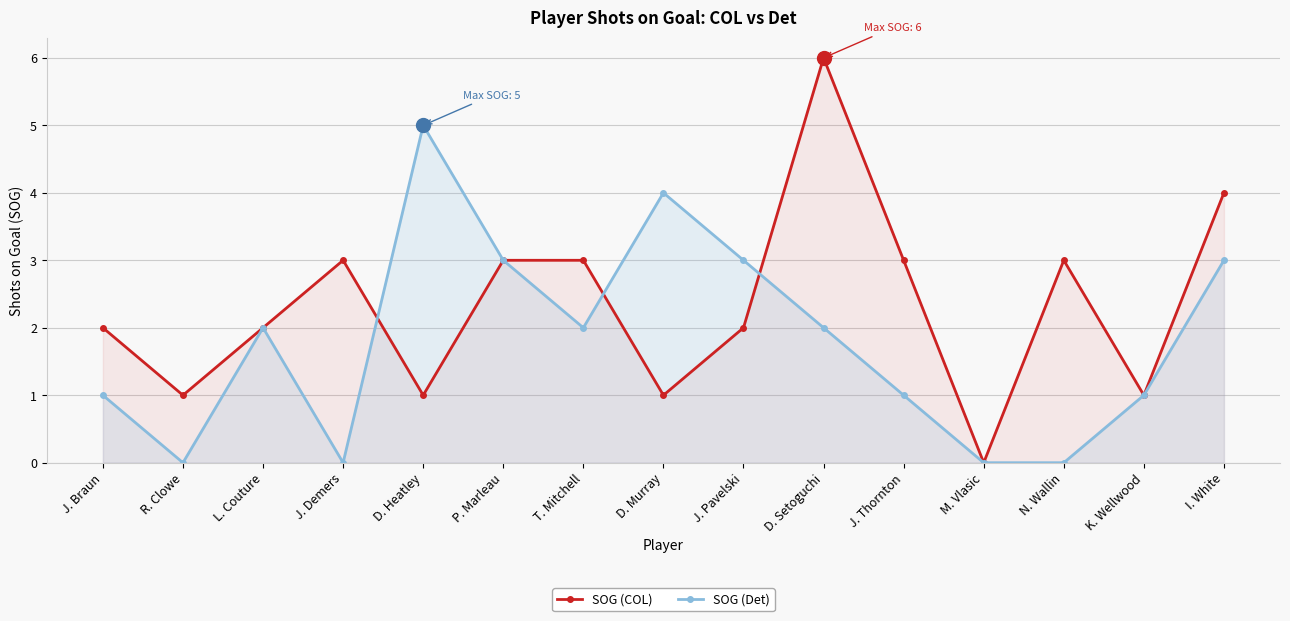

What is the sum of the SOG (COL) values at K. Wellwood and R. Clowe?

2